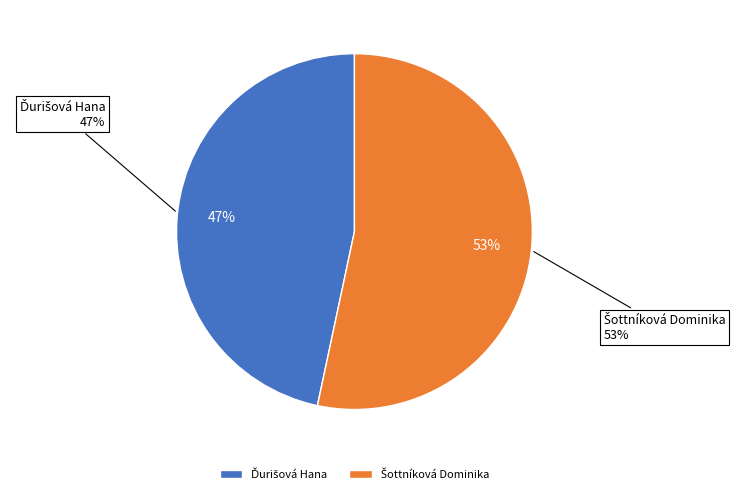

How many slices are in this pie chart?

2